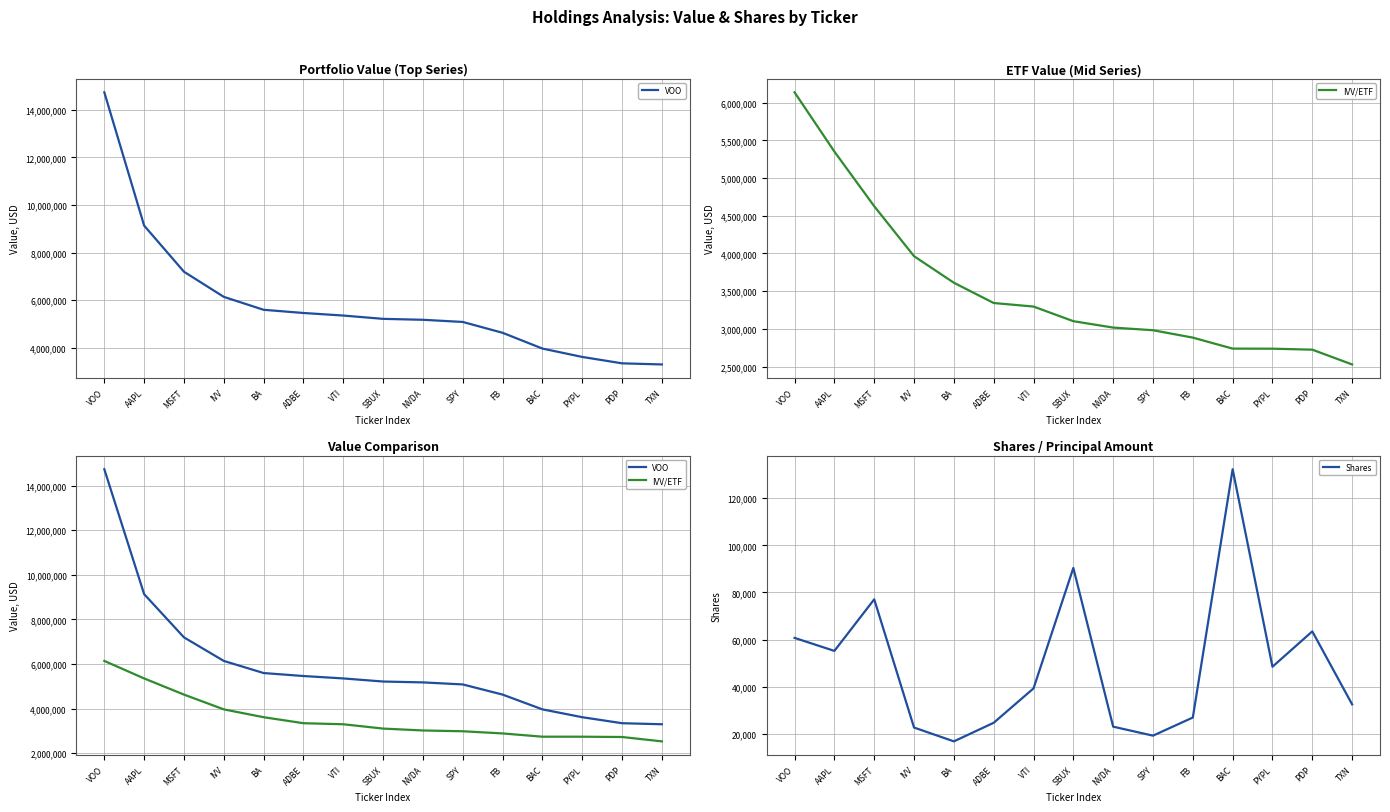

At which category does Shares reach its first local peak?

MSFT